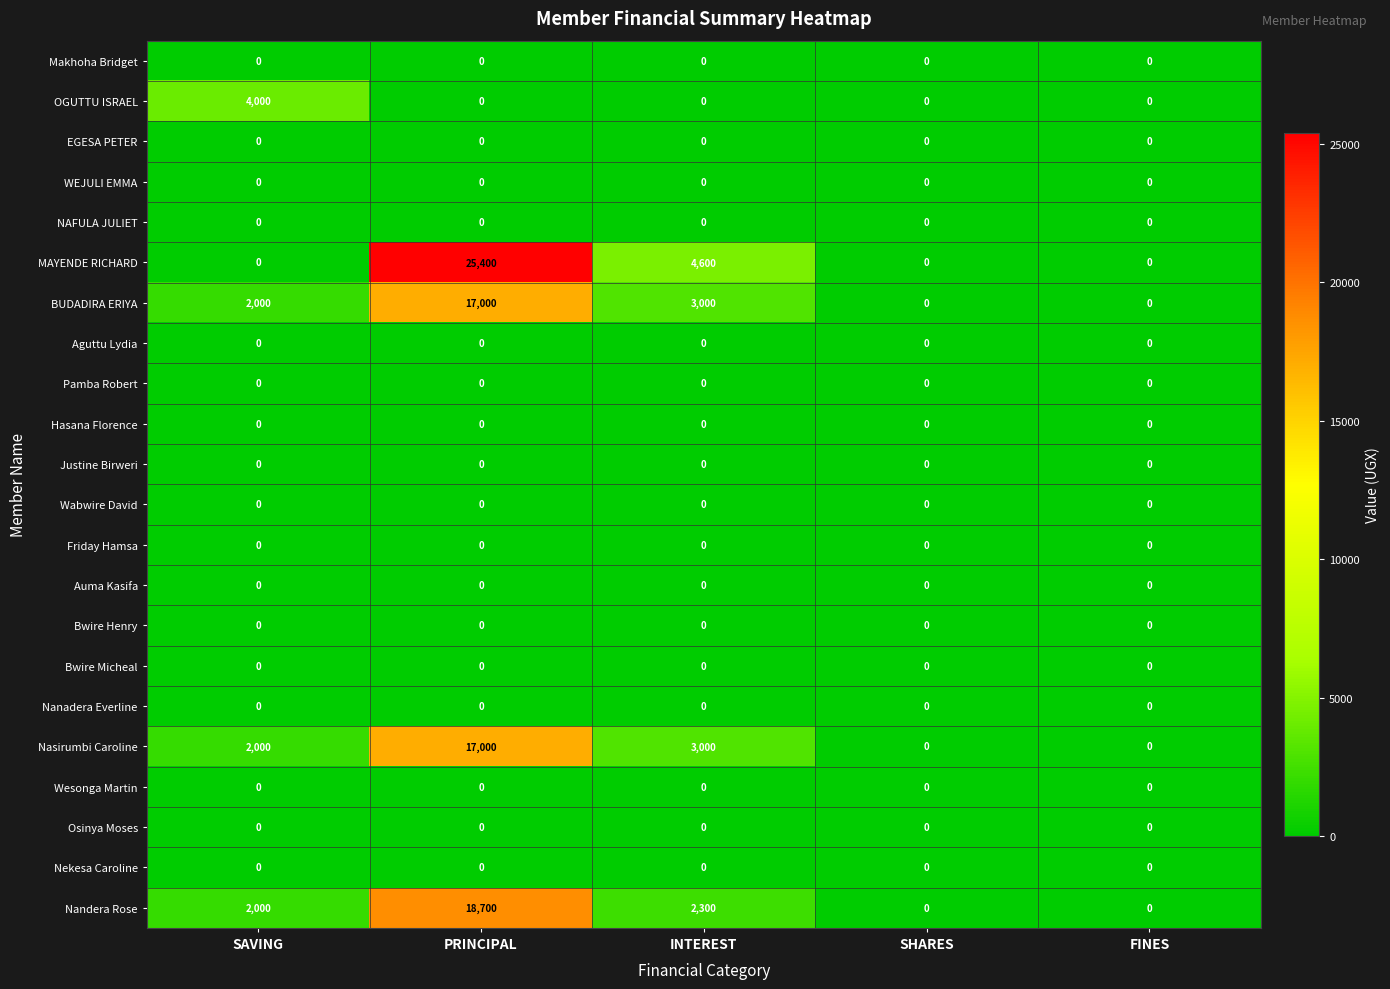

Count the number of data series in this chart.

22